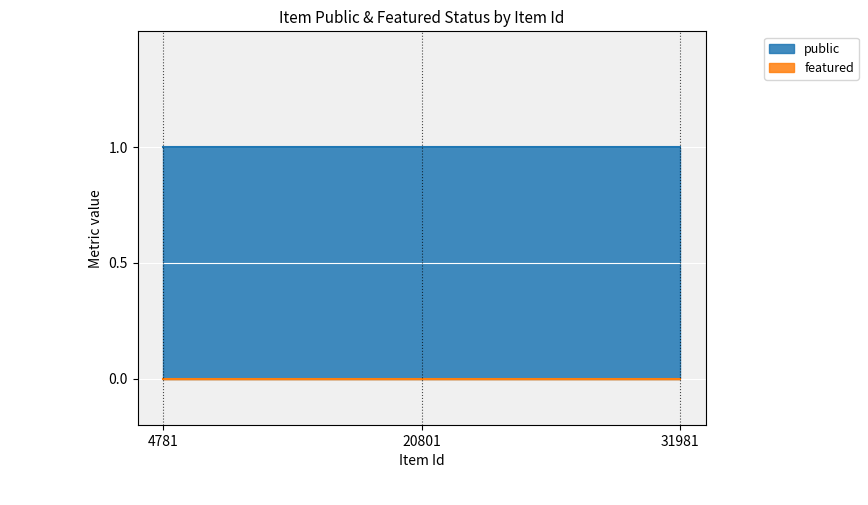

True or false: public has a value of 1 at 31981.

True